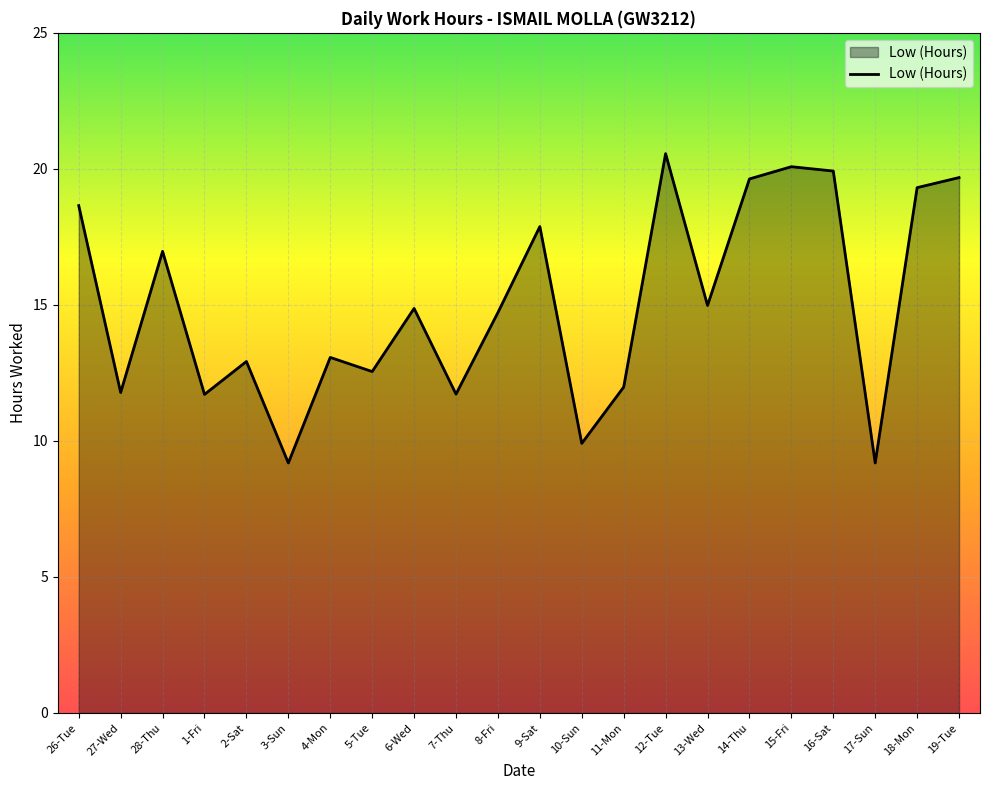

What is the change in value from 15-Fri to 16-Sat?

-0.2